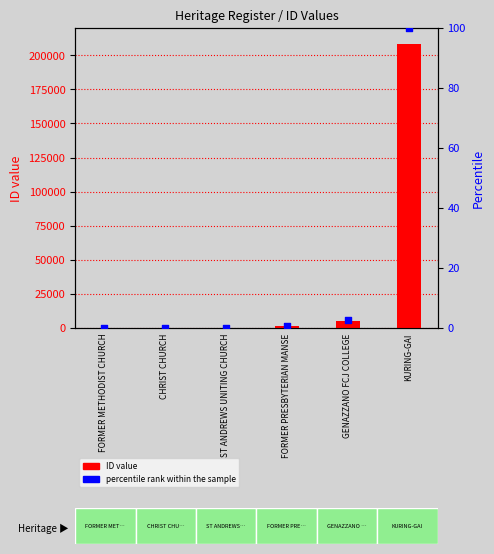

Which series has the largest total across all categories?

ID value